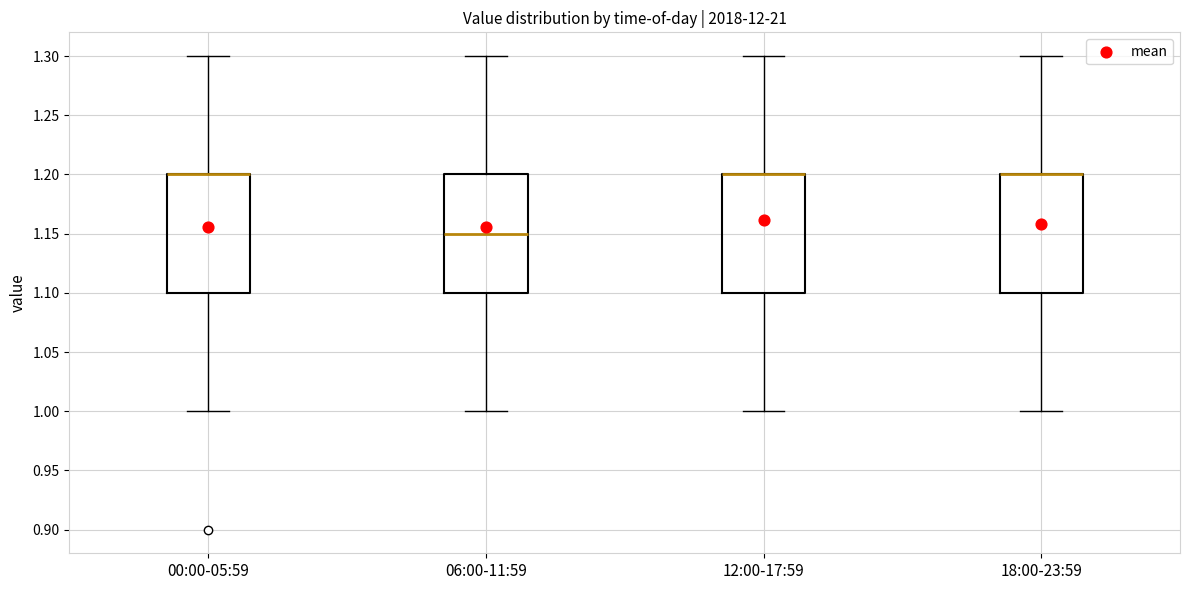

Where is the upper edge of the box for 00:00-05:59 on the y-axis? The values are not printed on the chart, so give them approximately, as read against the axis.

1.20